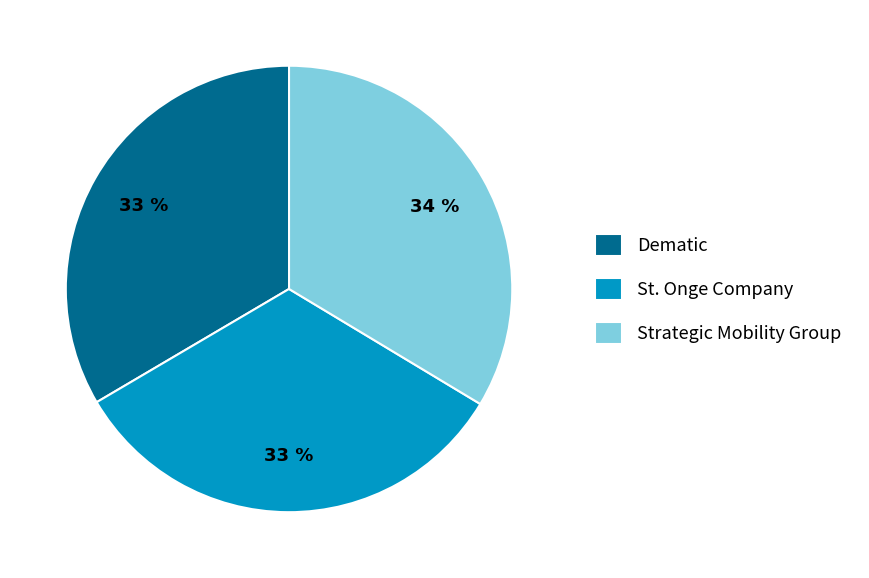

To the nearest percent, what portion does Dematic represent?

33%